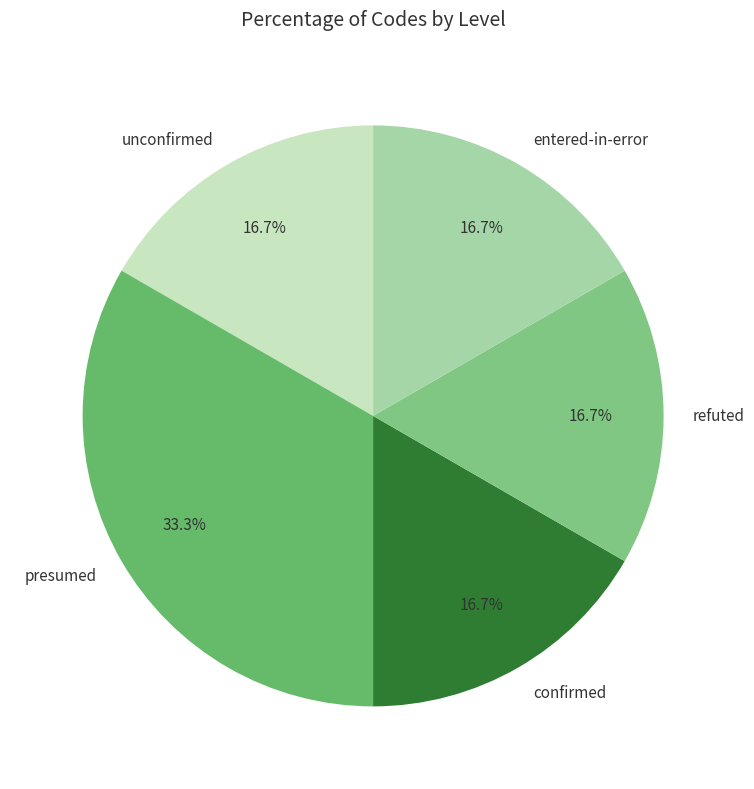

To the nearest percent, what is the difference between the presumed and unconfirmed slice percentages?

17%